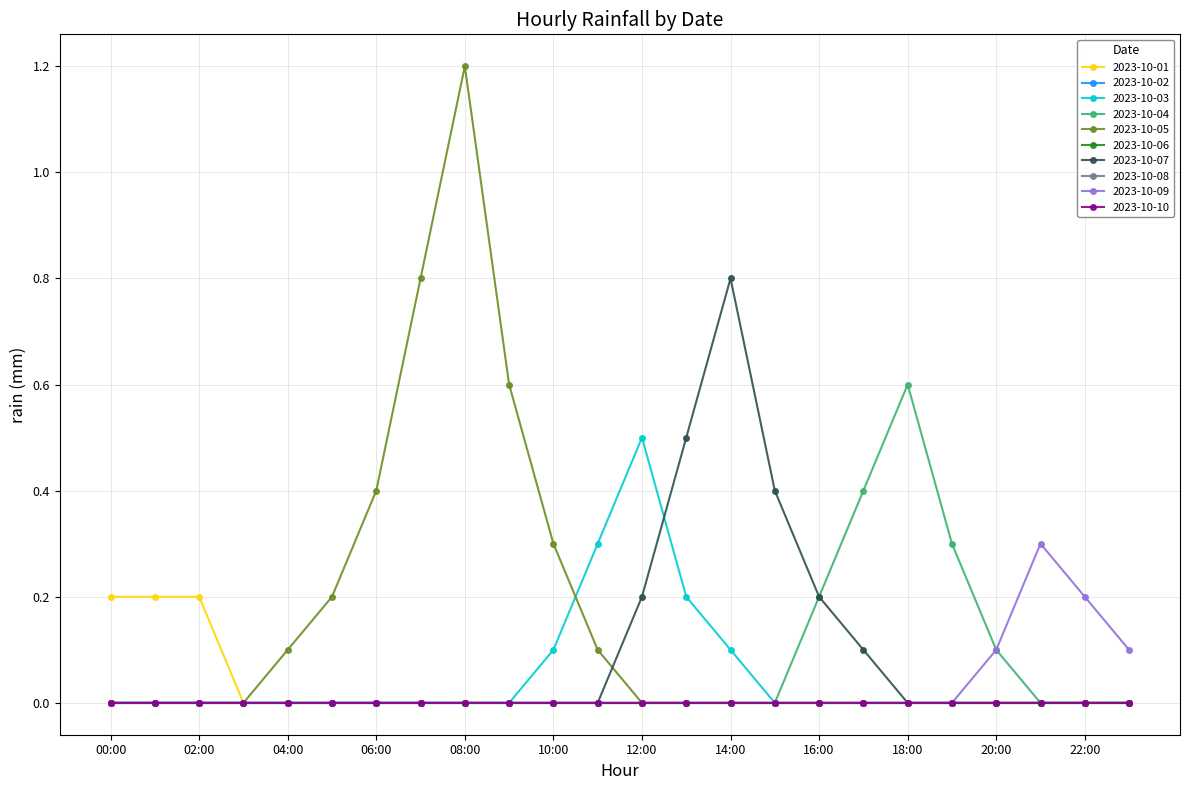

Rank the series by their maximum value, from highest to lowest.

2023-10-05, 2023-10-07, 2023-10-04, 2023-10-03, 2023-10-09, 2023-10-01